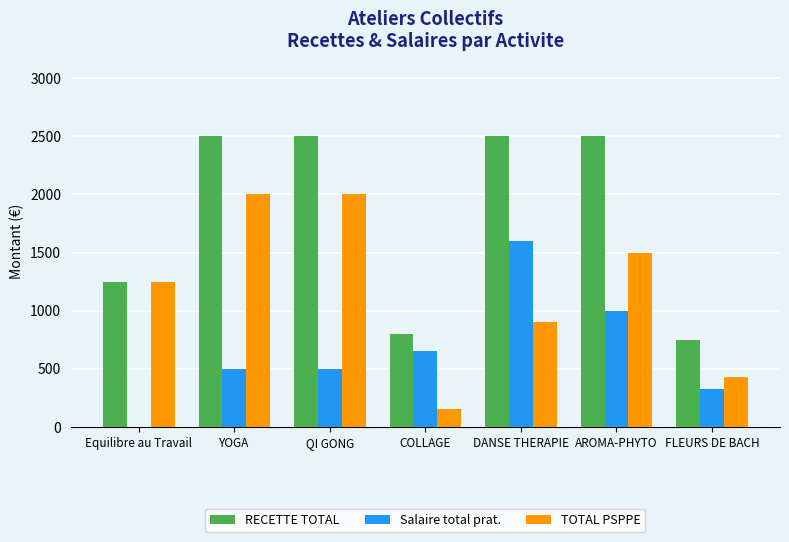

What is the maximum value shown in the chart?

2500